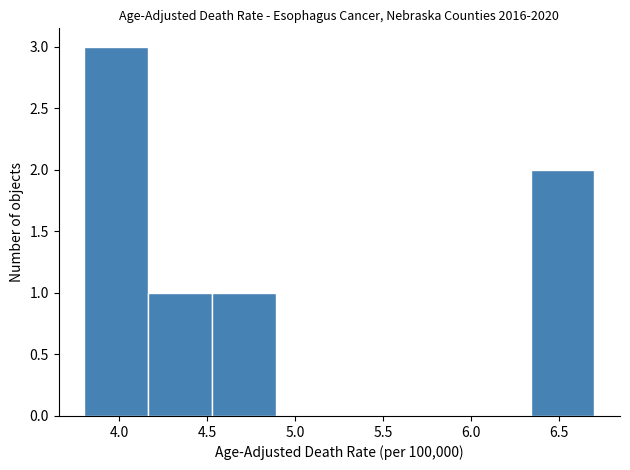

Reading left to right, transcribe this chart: for each bar, give the range it covers on the x-axis and its height. Neither the bar edges nor the heights are printed on the chart, so give them approximately, as read against the axes.

3.80 to 4.15: 3
4.15 to 4.55: 1
4.55 to 4.90: 1
4.90 to 5.25: 0
5.25 to 5.60: 0
5.60 to 6.00: 0
6.00 to 6.35: 0
6.35 to 6.70: 2